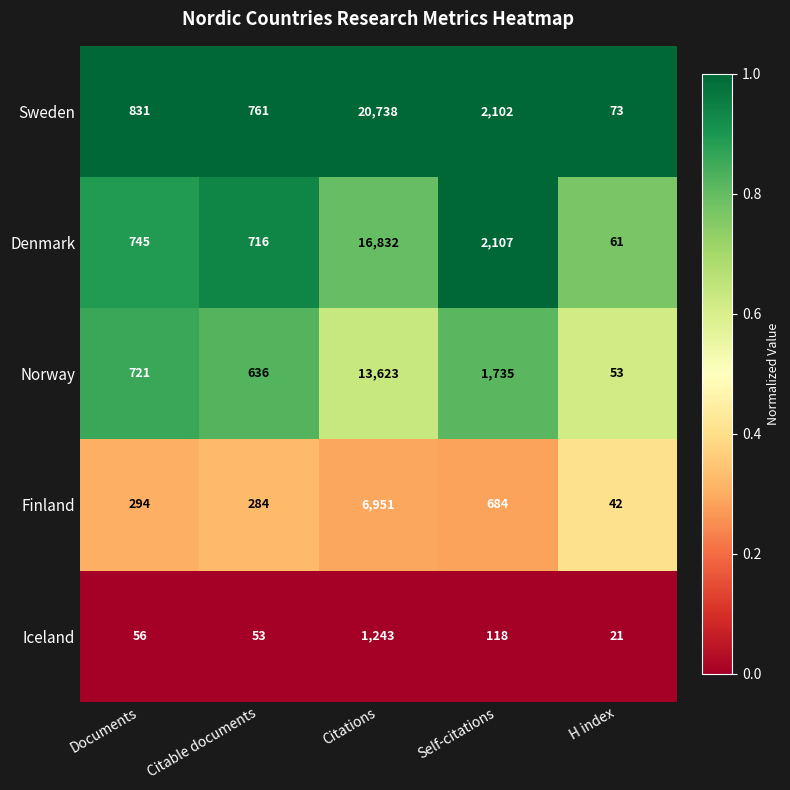

The value of Norway at Documents is 1130. True or false?

False